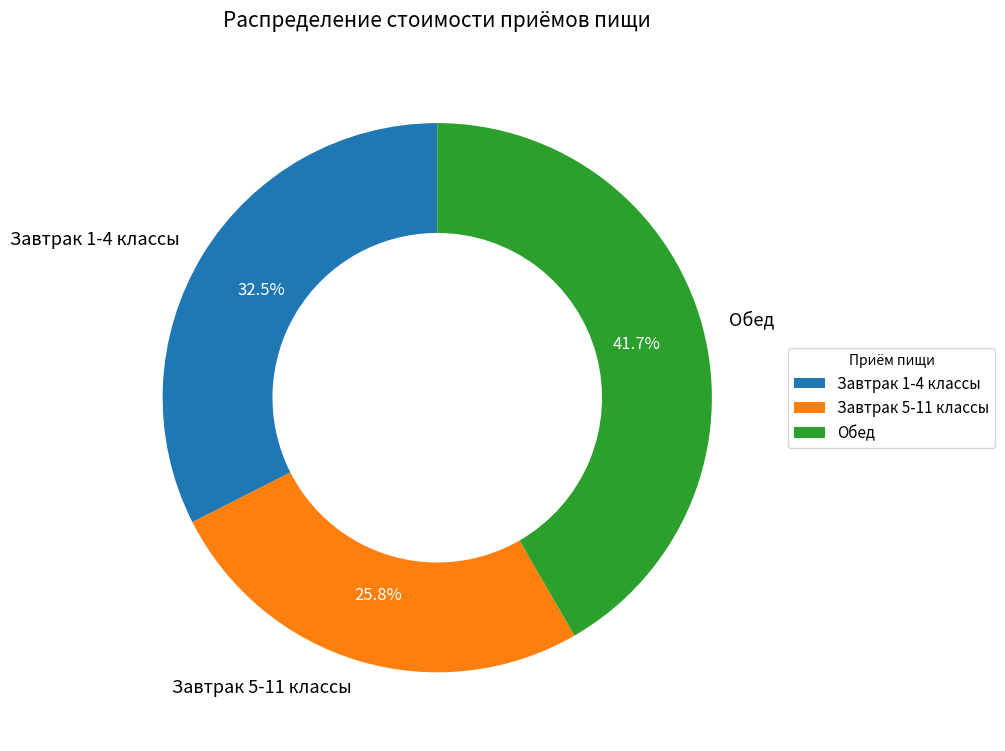

Which has a higher value, Завтрак 1-4 классы or Завтрак 5-11 классы?

Завтрак 1-4 классы